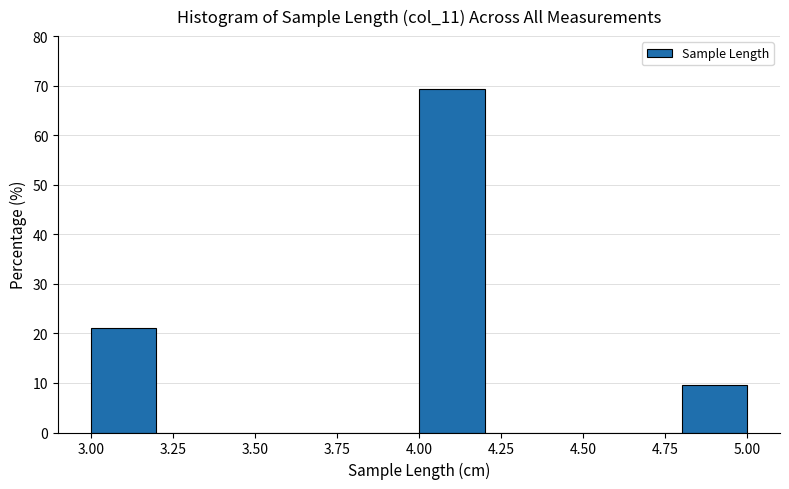

Reading left to right, transcribe this chart: for each bar, give the range it covers on the x-axis and its height. The values are not printed on the chart, so give them approximately, as read against the axis.

3.0 to 3.2: 21
3.2 to 3.4: 0
3.4 to 3.6: 0
3.6 to 3.8: 0
3.8 to 4.0: 0
4.0 to 4.2: 69
4.2 to 4.4: 0
4.4 to 4.6: 0
4.6 to 4.8: 0
4.8 to 5.0: 10